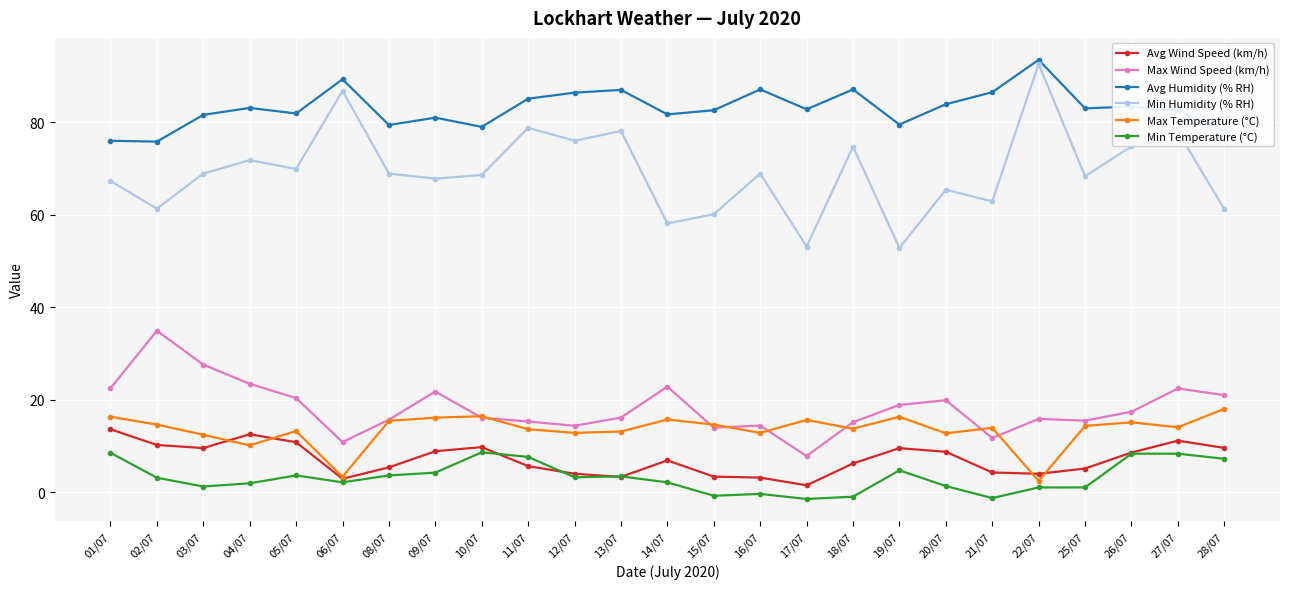

What is the average value of the Avg Humidity (% RH) series?

83.1